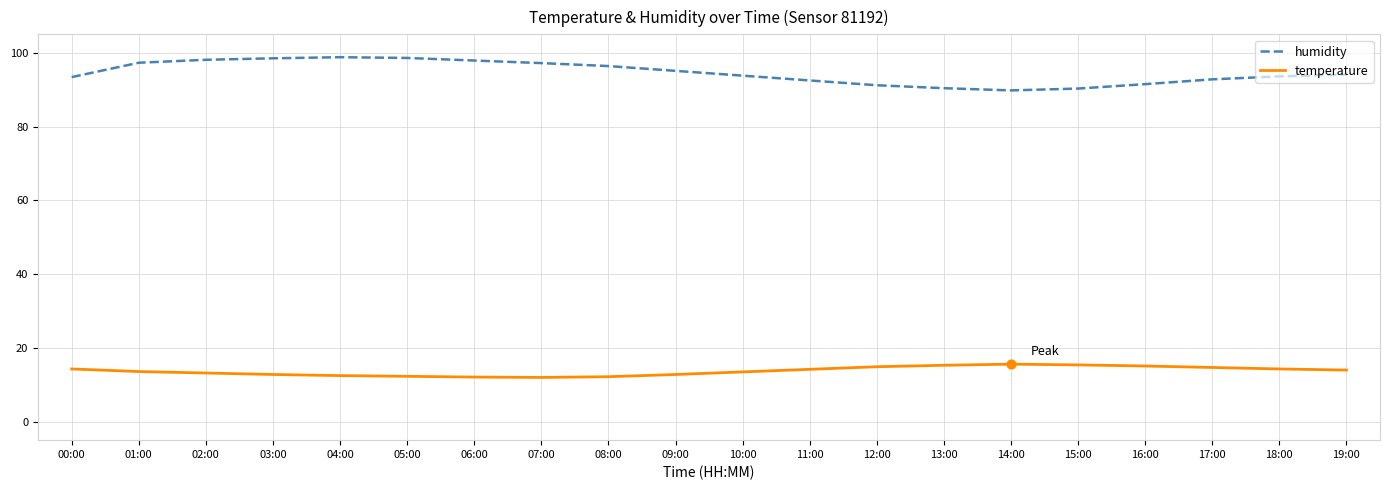

What is the difference between the highest and lowest values at 08:00?

84.2